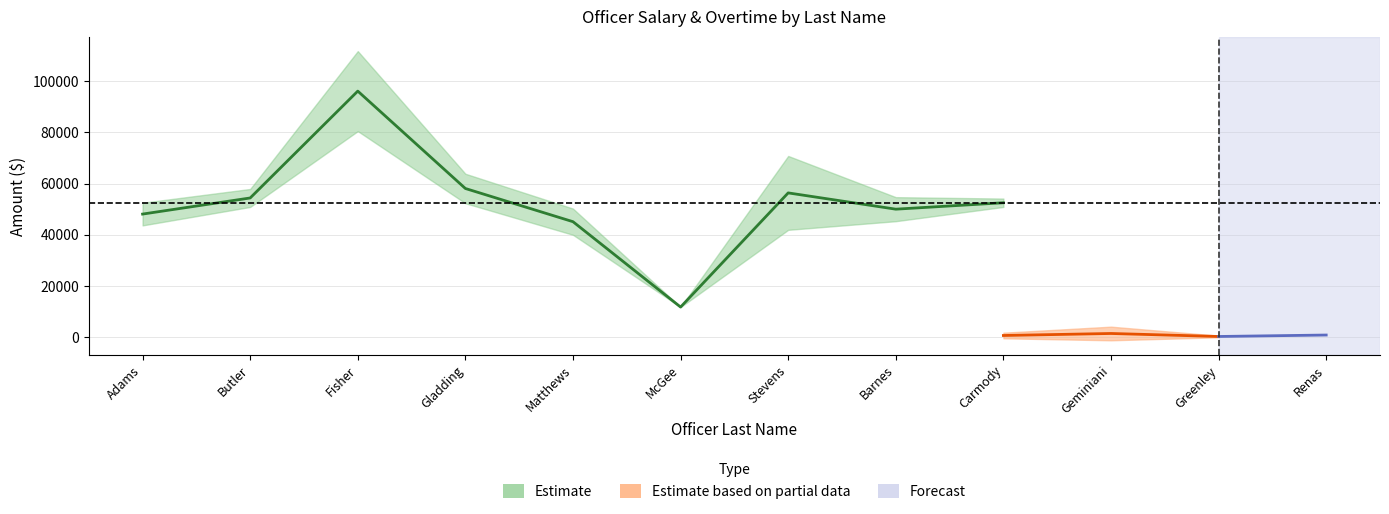

At which category is the sum across all series the highest?

Fisher